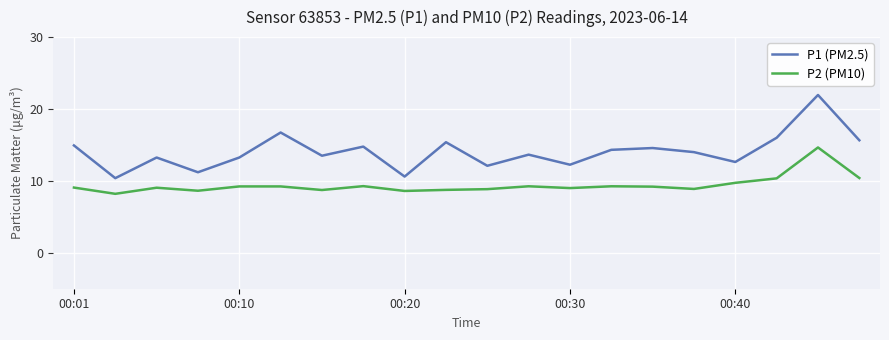

What is the average value of the P2 (PM10) series?

9.4